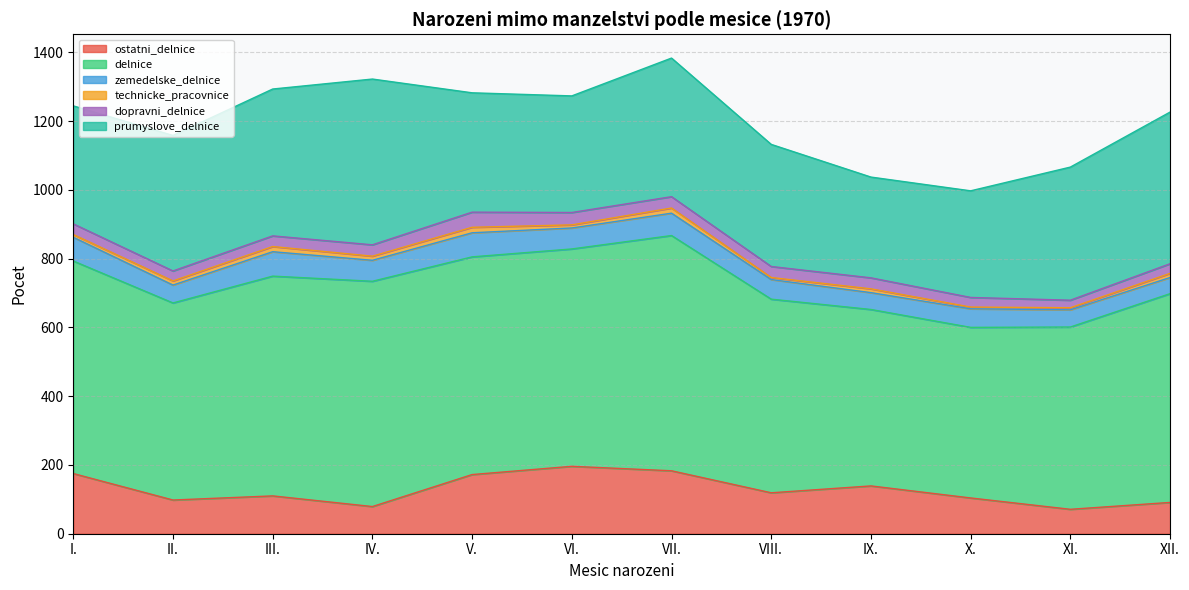

What is the label of the 7th point from the right?

VI.